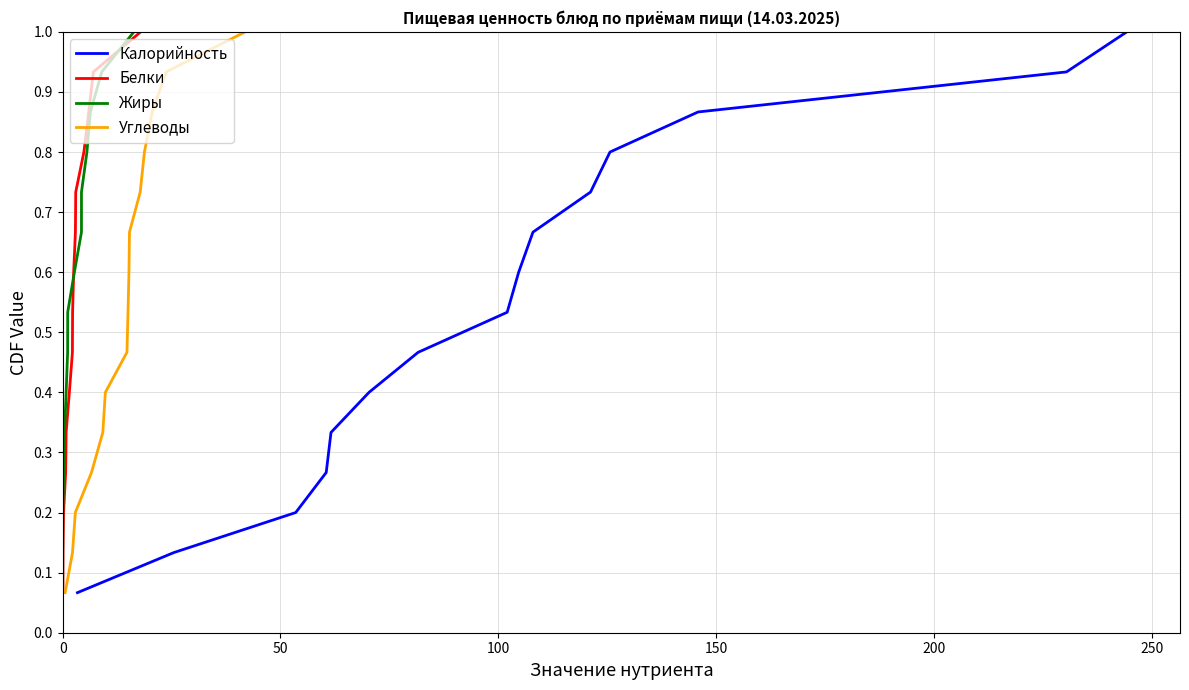

What is the smallest value displayed?

0.1